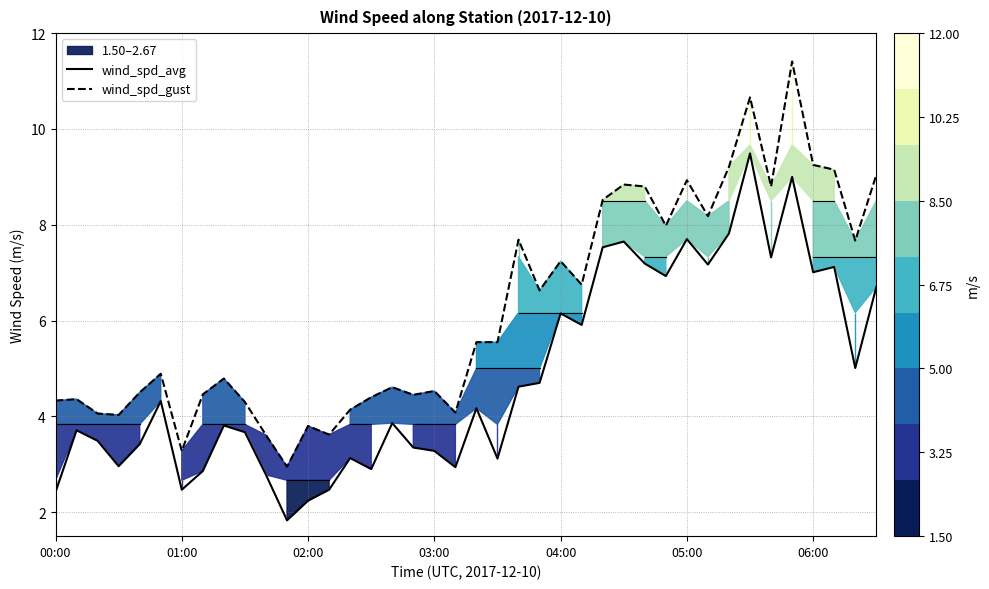

What is the highest value of the wind_spd_avg series?

9.5